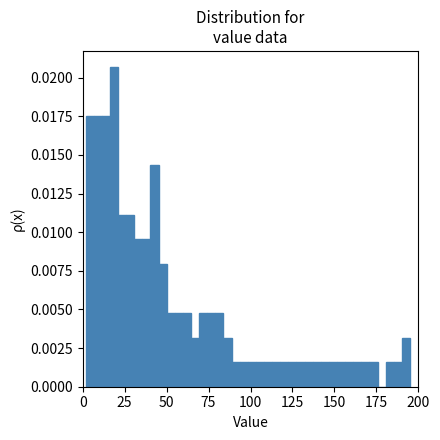

Read against the x-axis, roughly where is the centre of the tallest bar?

20